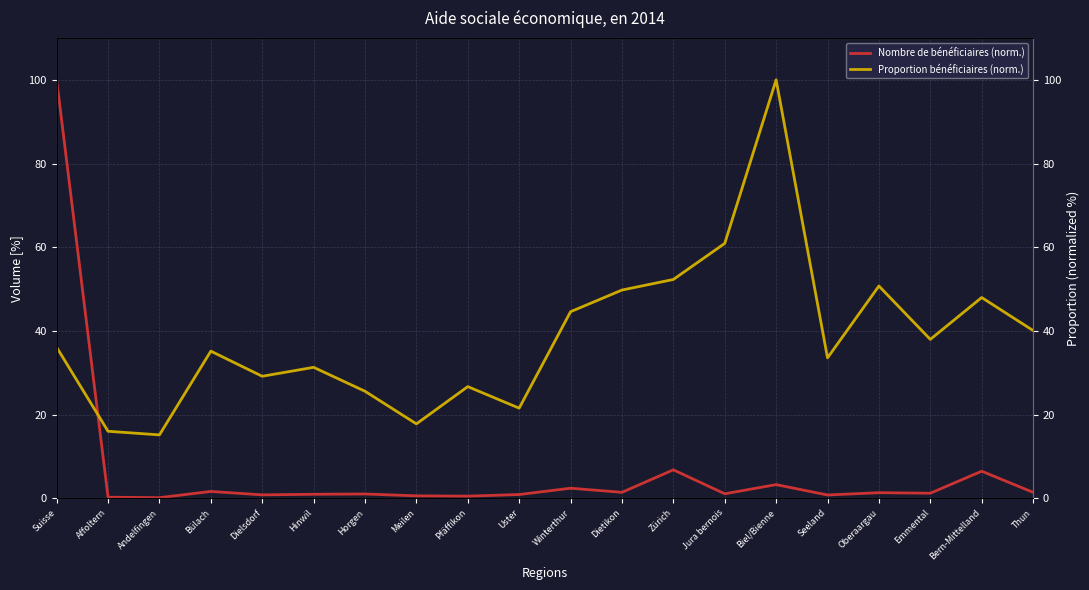

What are all the series names shown in the legend?

Nombre de bénéficiaires (norm.), Proportion bénéficiaires (norm.)